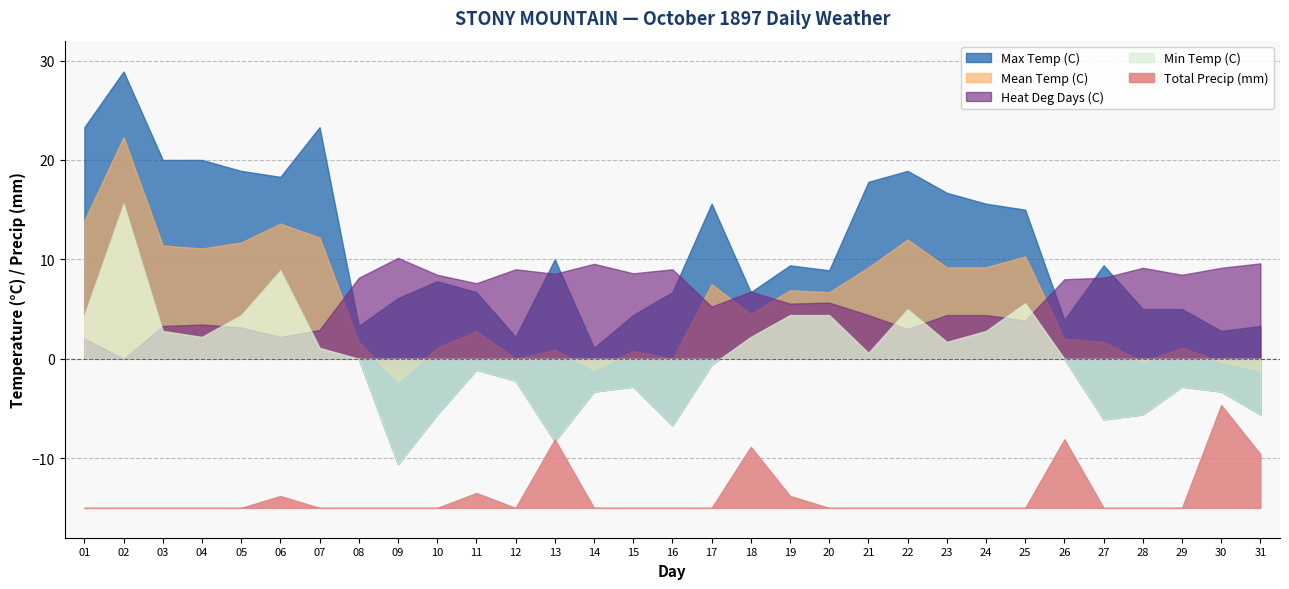

Reading left to right, extract all data points from this chart.

Max Temp (C): 01=23.3	02=28.9	03=20.0	04=20.0	05=18.9	06=18.3	07=23.3	08=3.3	09=6.1	10=7.8	11=6.7	12=2.2	13=10.0	14=1.1	15=4.4	16=6.7	17=15.6	18=6.7	19=9.4	20=8.9	21=17.8	22=18.9	23=16.7	24=15.6	25=15.0	26=3.9	27=9.4	28=5.0	29=5.0	30=2.8	31=3.3
Min Temp (C): 01=4.4	02=15.6	03=2.8	04=2.2	05=4.4	06=8.9	07=1.1	08=0.0	09=-10.6	10=-5.6	11=-1.1	12=-2.2	13=-8.3	14=-3.3	15=-2.8	16=-6.7	17=-0.6	18=2.2	19=4.4	20=4.4	21=0.6	22=5.0	23=1.7	24=2.8	25=5.6	26=0.0	27=-6.1	28=-5.6	29=-2.8	30=-3.3	31=-5.6
Mean Temp (C): 01=13.9	02=22.3	03=11.4	04=11.1	05=11.7	06=13.6	07=12.2	08=1.7	09=-2.3	10=1.1	11=2.8	12=0.0	13=0.9	14=-1.1	15=0.8	16=0.0	17=7.5	18=4.5	19=6.9	20=6.7	21=9.2	22=12.0	23=9.2	24=9.2	25=10.3	26=2.0	27=1.7	28=-0.3	29=1.1	30=-0.3	31=-1.2
Heat Deg Days (C): 01=4.1	02=0.0	03=6.6	04=6.9	05=6.3	06=4.4	07=5.8	08=16.3	09=20.3	10=16.9	11=15.2	12=18.0	13=17.1	14=19.1	15=17.2	16=18.0	17=10.5	18=13.5	19=11.1	20=11.3	21=8.8	22=6.0	23=8.8	24=8.8	25=7.7	26=16.0	27=16.3	28=18.3	29=16.9	30=18.3	31=19.2
Total Precip (mm): 01=0.0	02=0.0	03=0.0	04=0.0	05=0.0	06=0.8	07=0.0	08=0.0	09=0.0	10=0.0	11=1.0	12=0.0	13=4.6	14=0.0	15=0.0	16=0.0	17=0.0	18=4.1	19=0.8	20=0.0	21=0.0	22=0.0	23=0.0	24=0.0	25=0.0	26=4.6	27=0.0	28=0.0	29=0.0	30=6.9	31=3.6